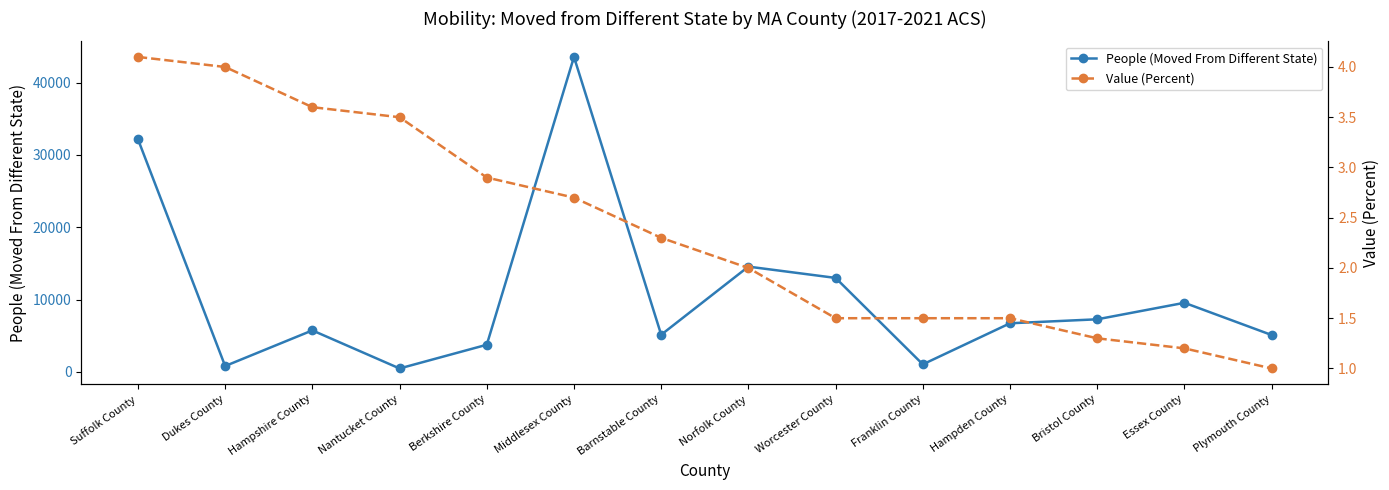

What is the smallest value displayed?

1.0